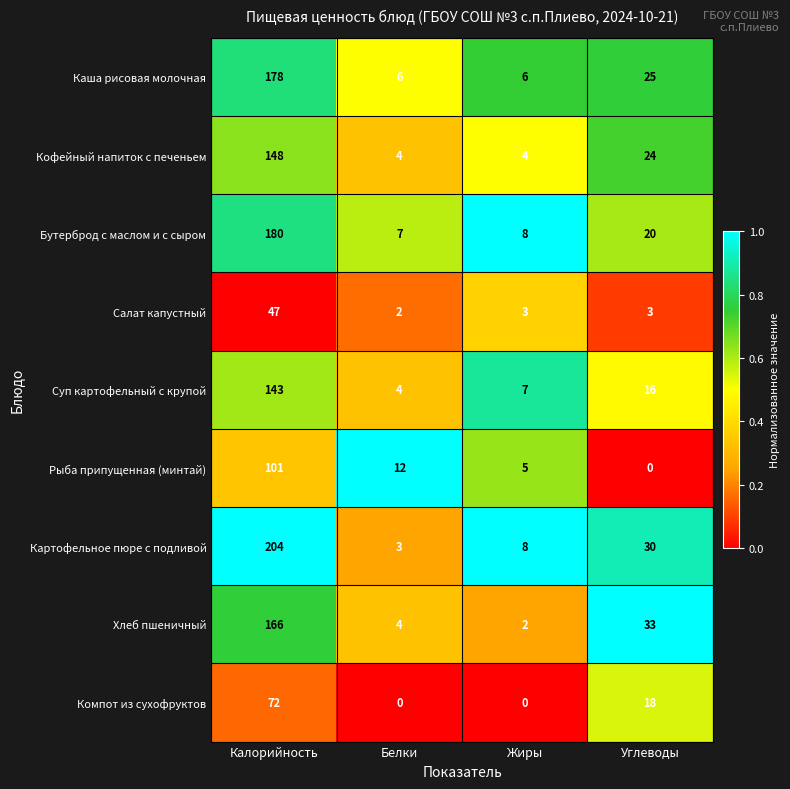

Which series changed the most between Белки and Углеводы?

Хлеб пшеничный